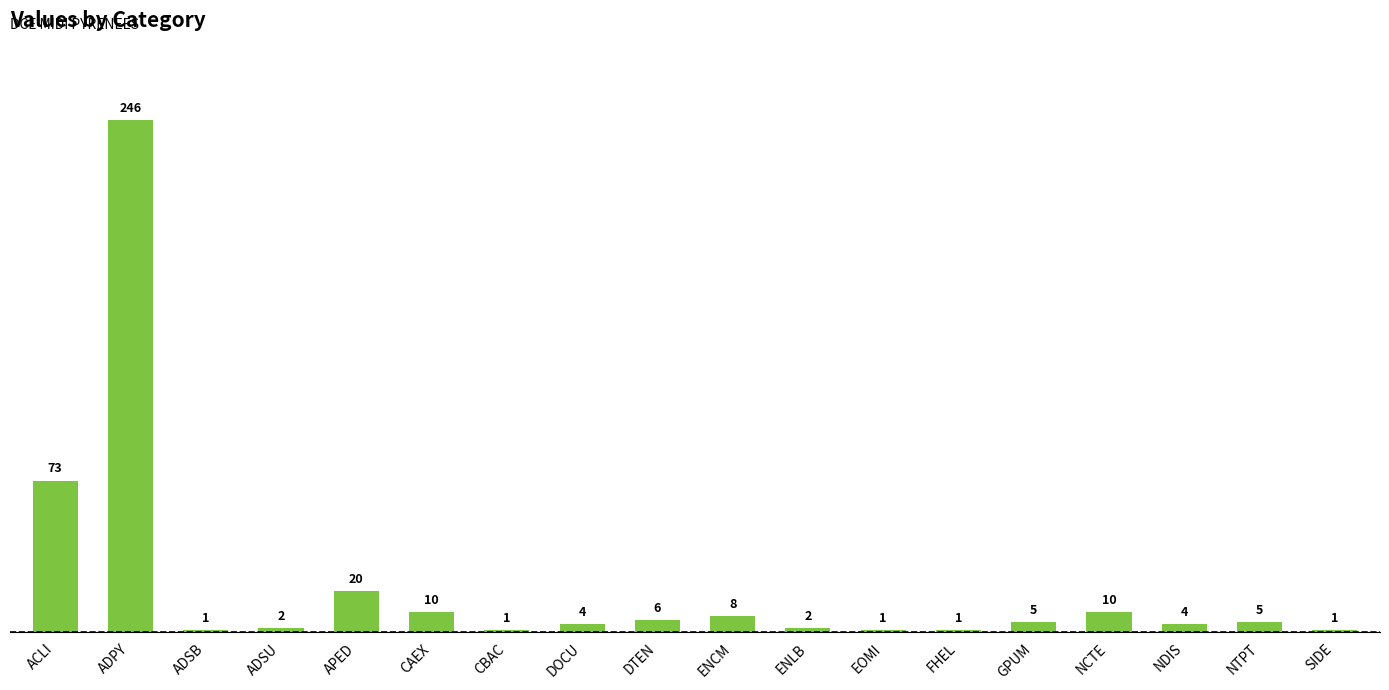

Reading left to right, extract all data points from this chart.

73	246	1	2	20	10	1	4	6	8	2	1	1	5	10	4	5	1